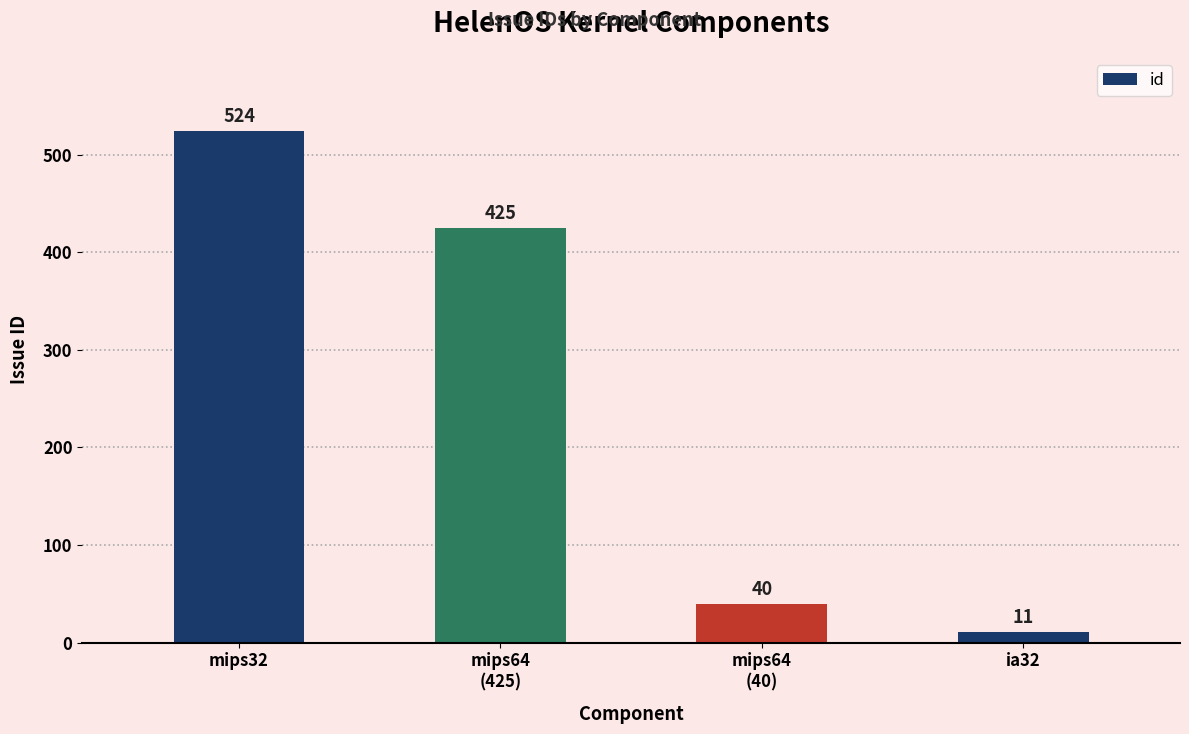

Rank the categories by value from lowest to highest.

ia32, mips64
(40), mips64
(425), mips32